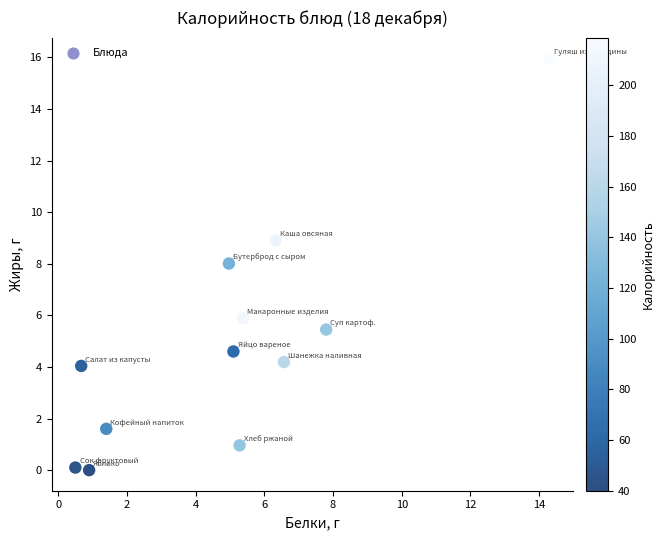

What is the range of X values (max minus min)?

13.8